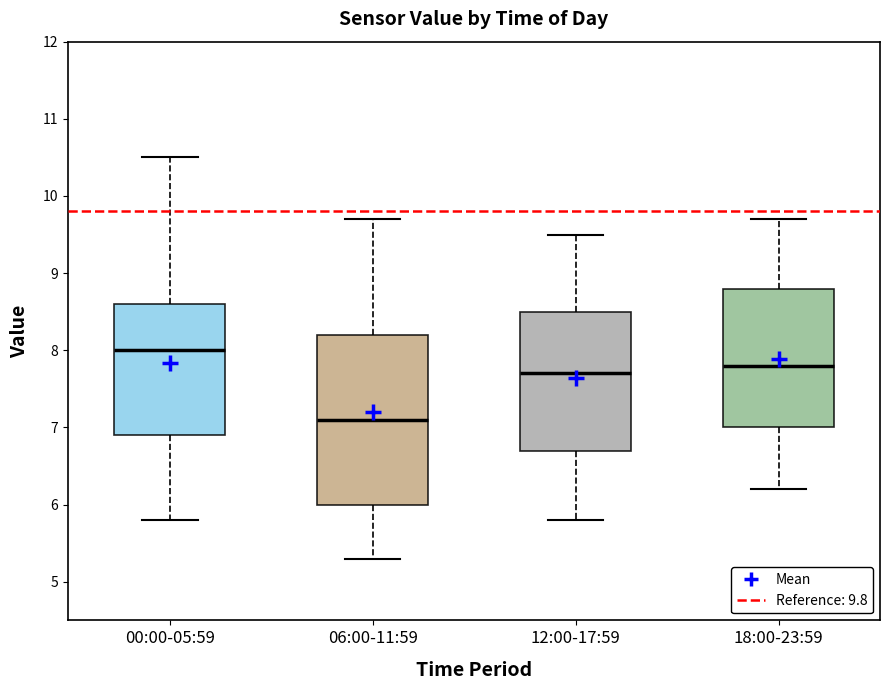

Which box's median line is the lowest?

06:00-11:59